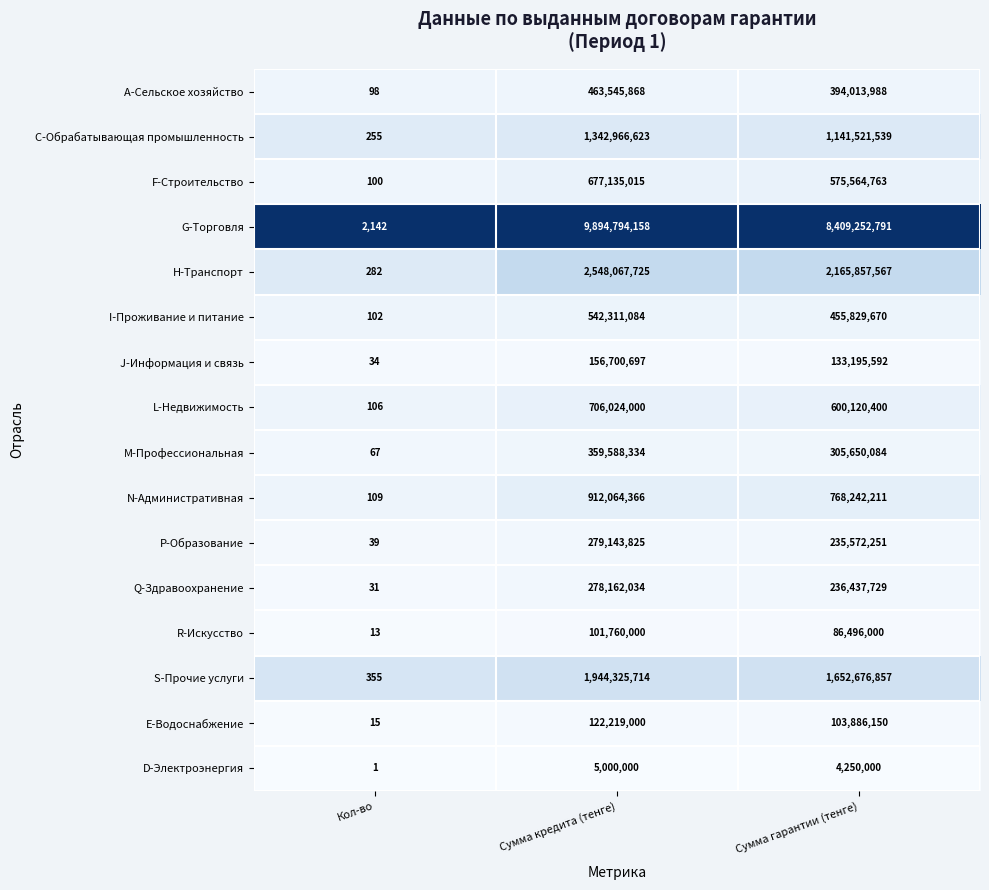

Which series changed the most between Сумма кредита (тенге) and Сумма гарантии (тенге)?

G-Торговля